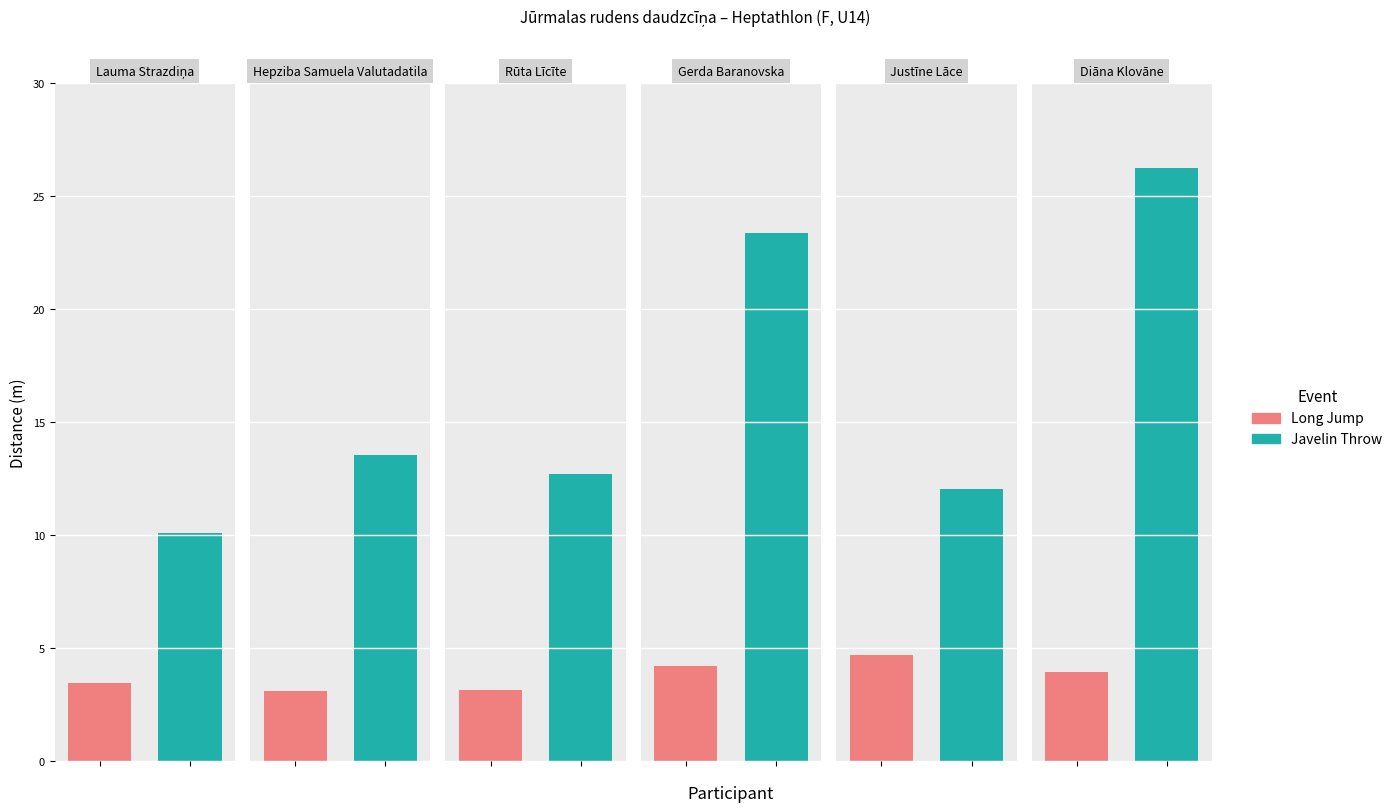

What is the sum of the Long Jump values at Diāna Klovāne and Gerda Baranovska?

8.2